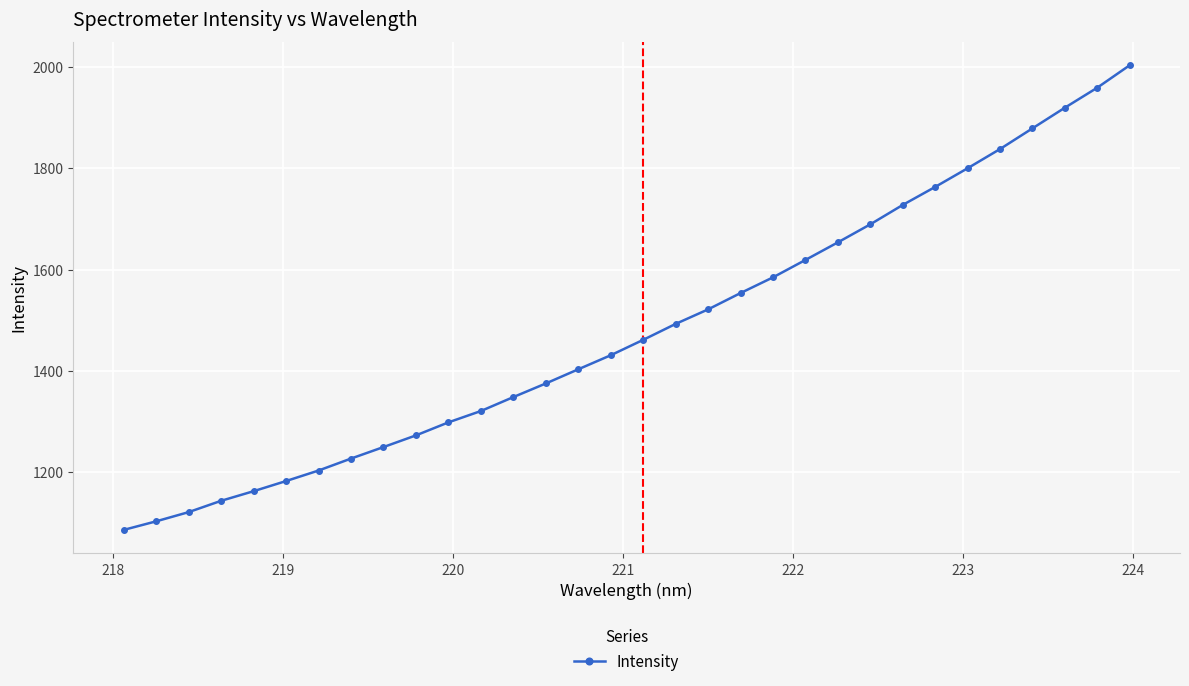

What is the value of the 14th point from the left?

1375.1